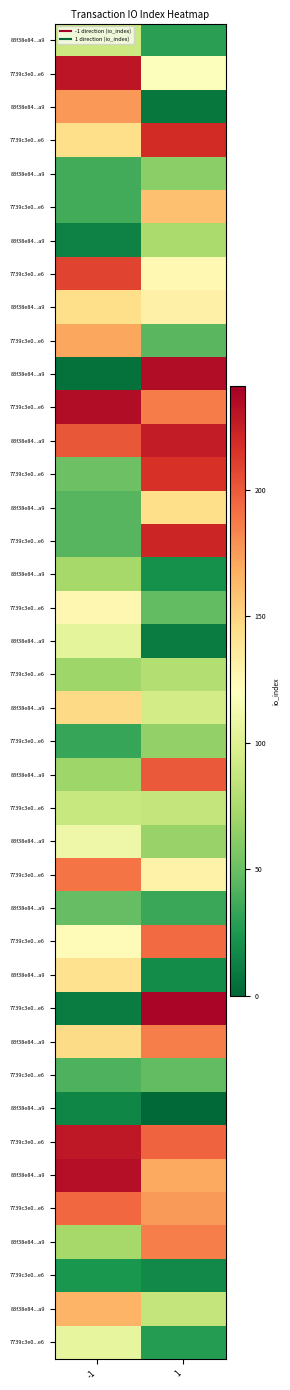

Which category has the lowest value across all series?

1